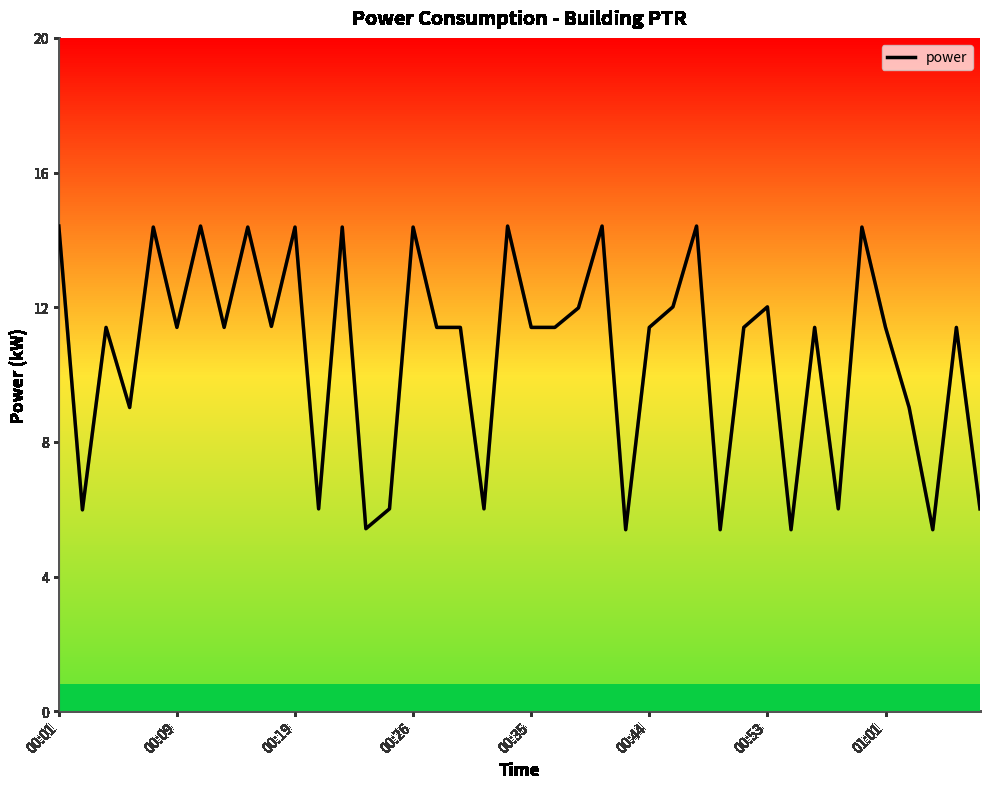

What is the sum of all values?

423.6